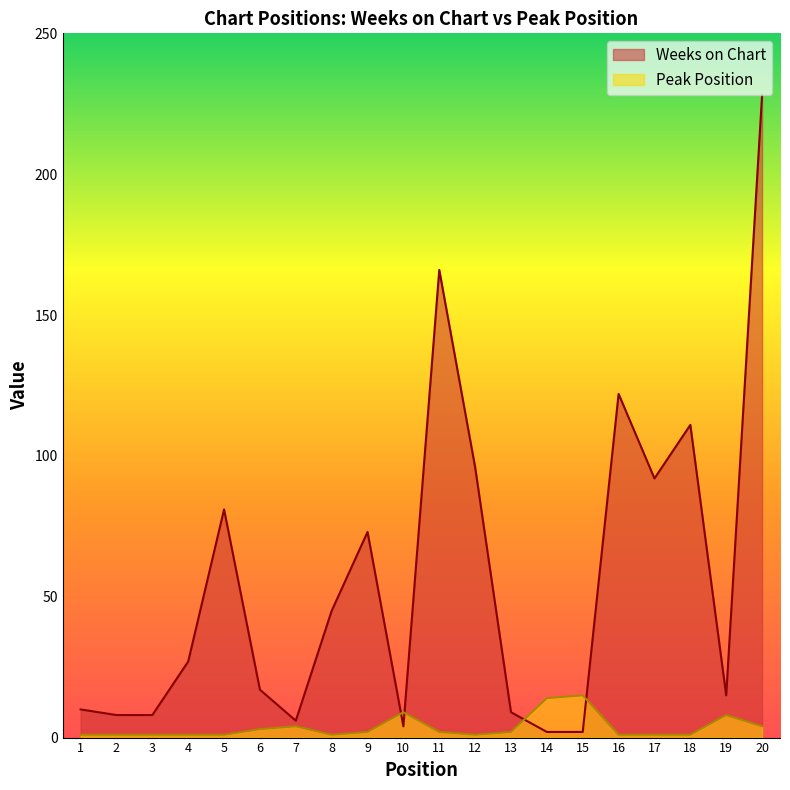

How many distinct data groups are displayed?

2